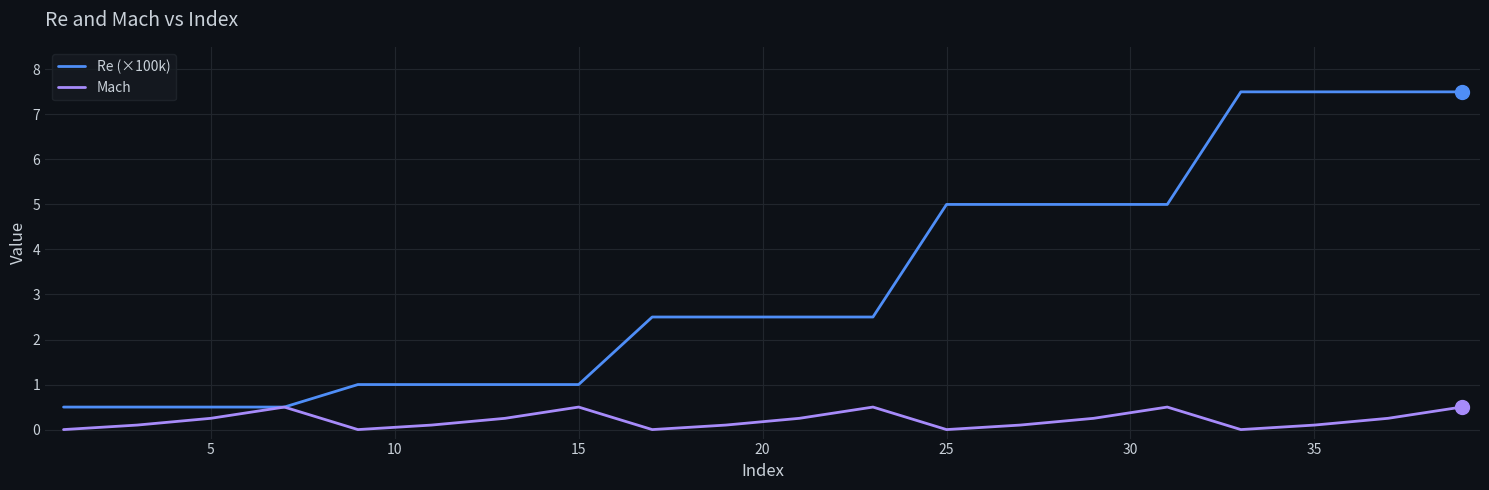

List the series in order of their overall mean, lowest first.

Mach, Re (×100k)